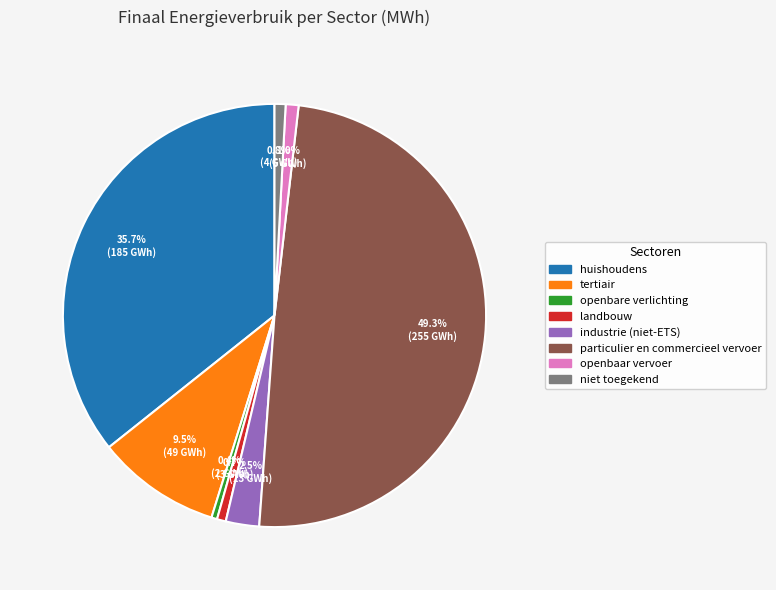

To the nearest percent, what percentage of the pie is openbaar vervoer?

1%